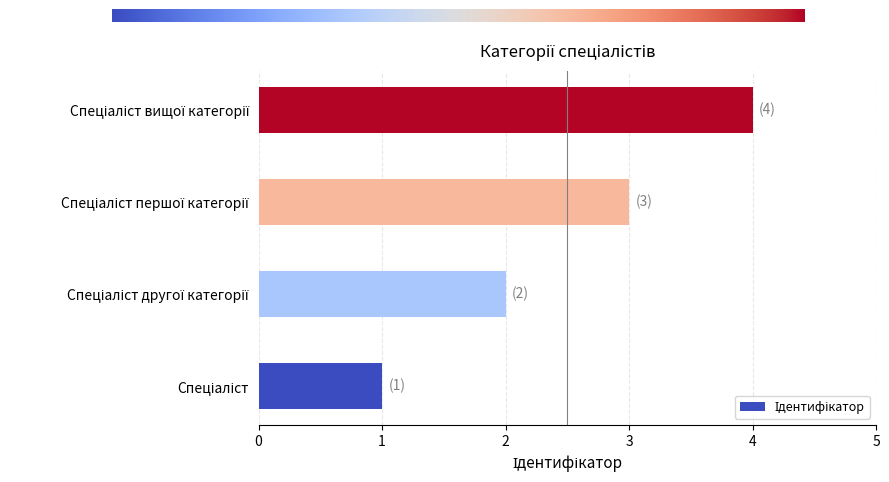

What is the maximum value shown in the chart?

4